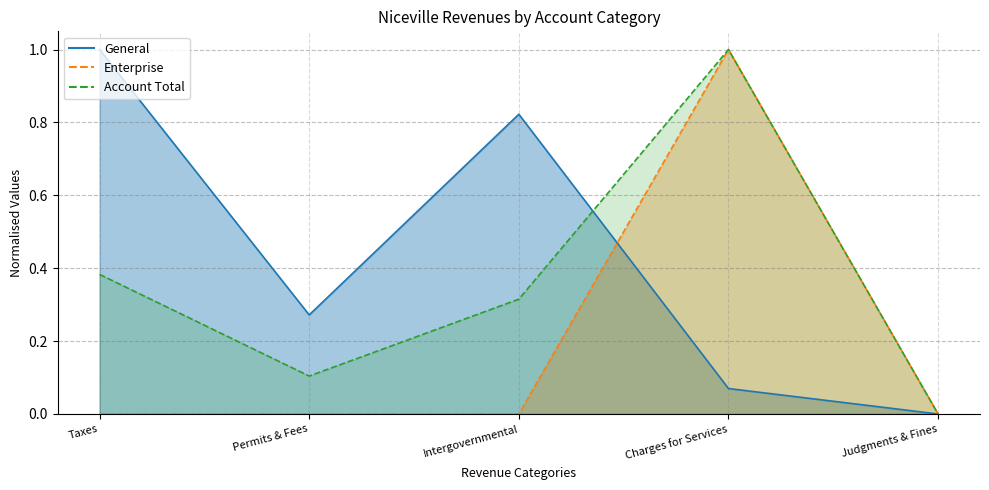

Between which two adjacent categories do General and Enterprise first intersect?

Intergovernmental and Charges for Services